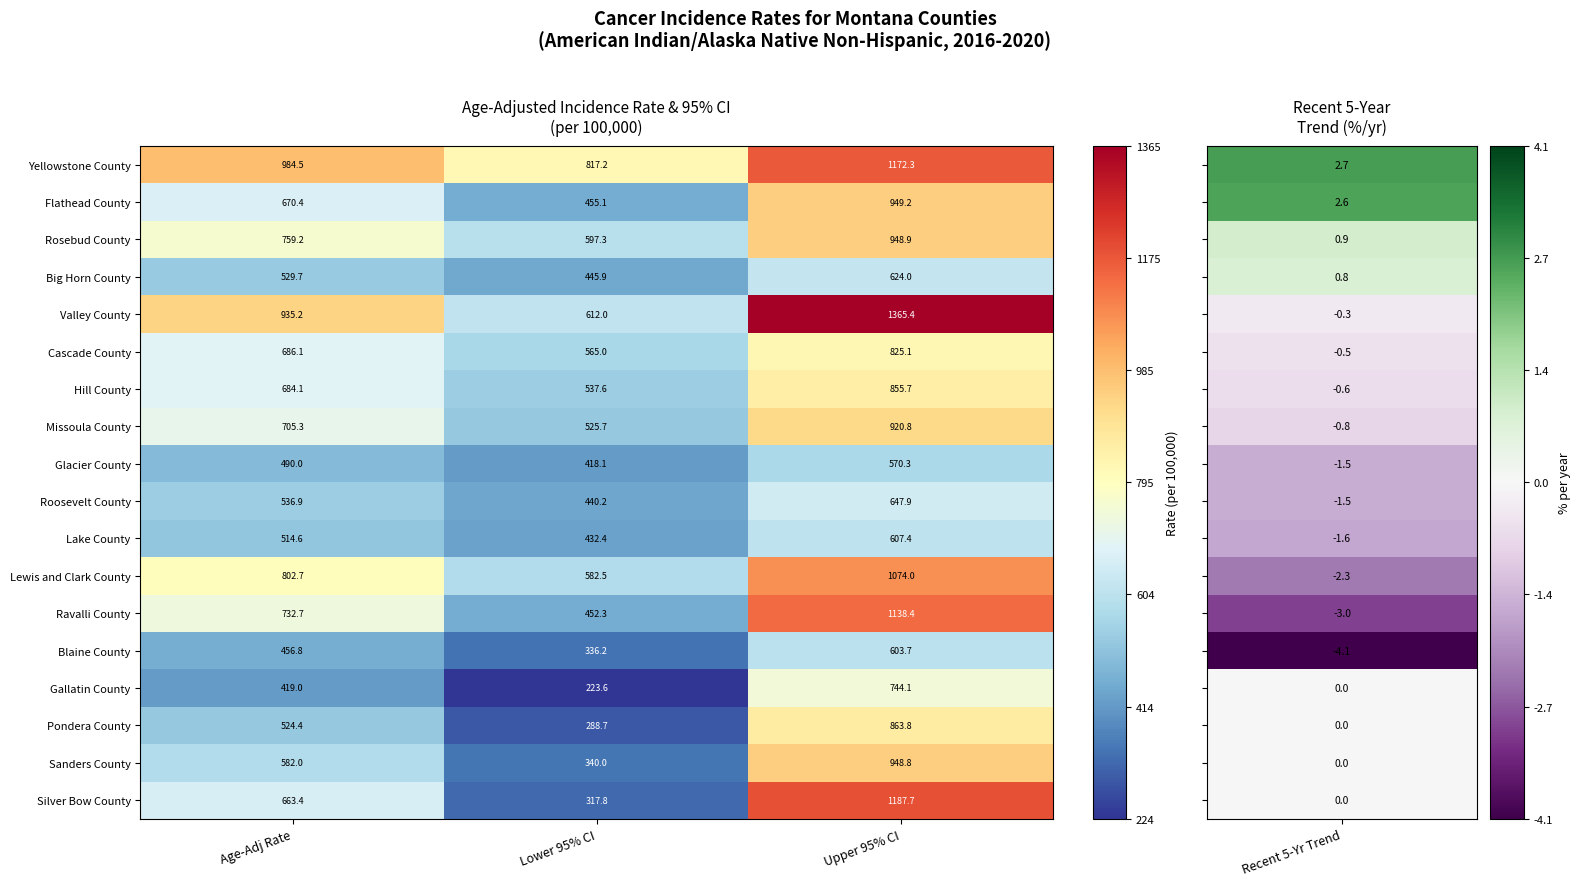

Is it true that Glacier County equals 997.6 at Upper 95% CI?

False